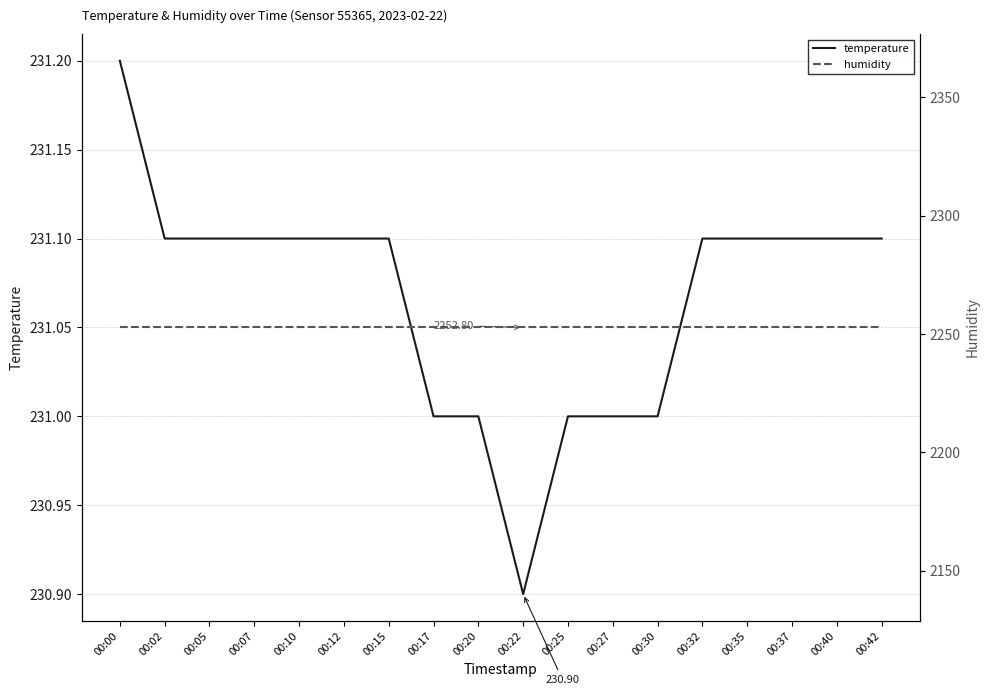

Which has a higher value, 00:17 or 00:07?

00:07